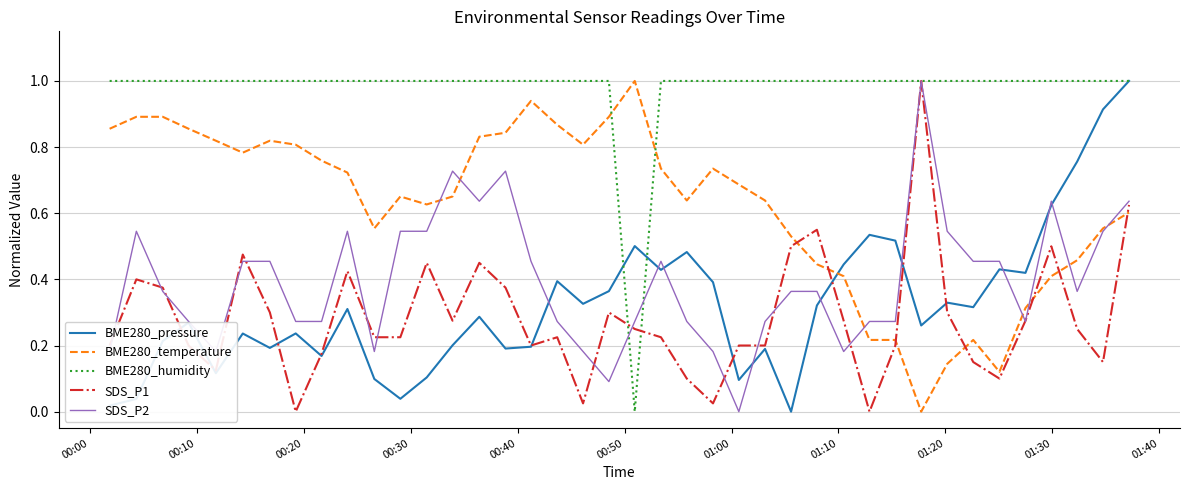

How many values in BME280_temperature are above zero?

39